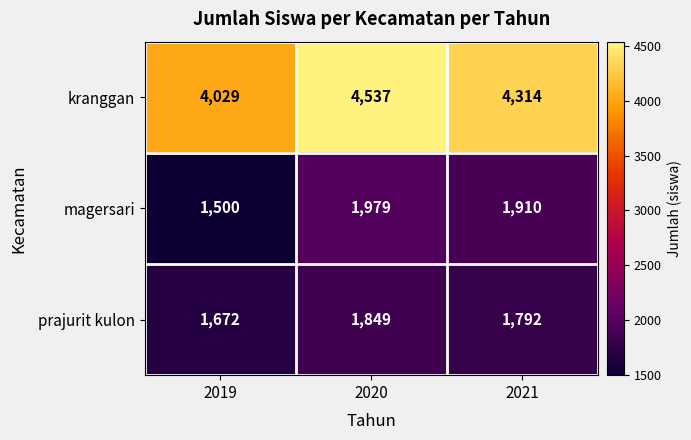

Which series has the largest range (max minus min)?

kranggan